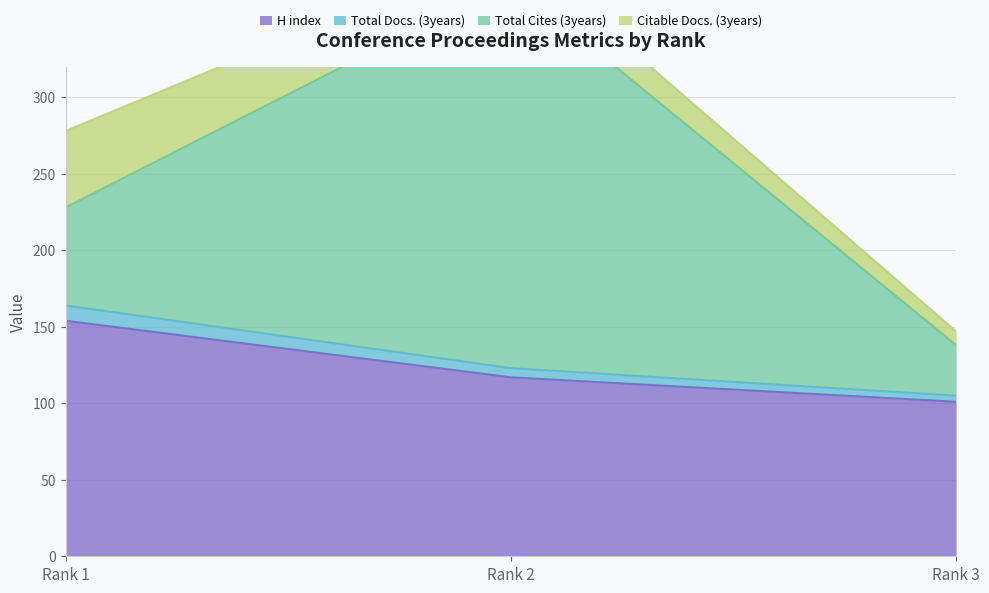

Where is H index nearest to the value 127?

Rank 2